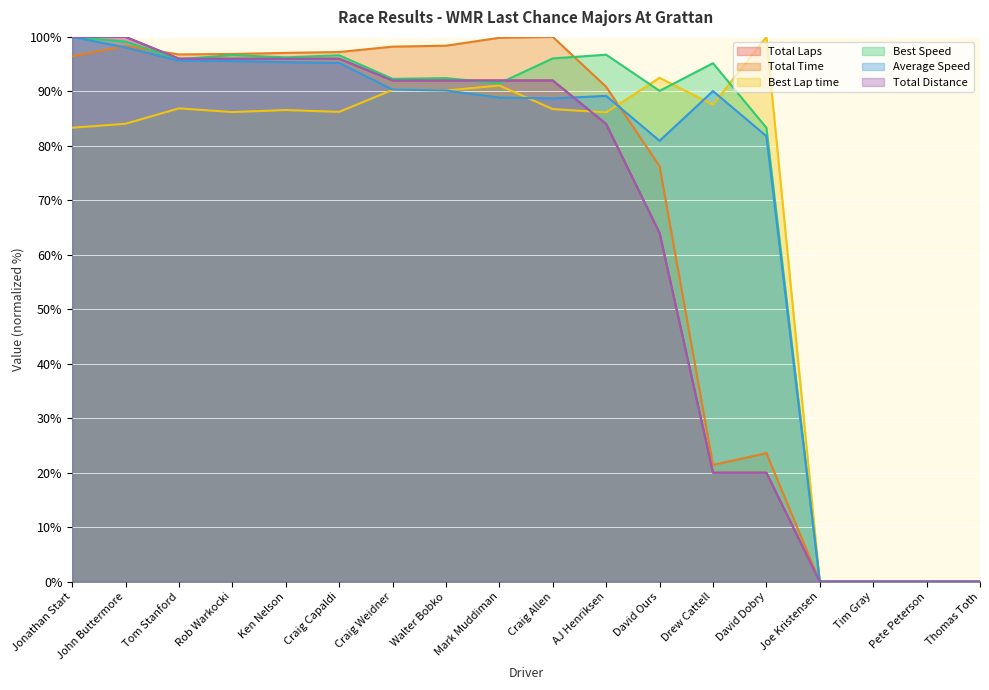

What are all the series names shown in the legend?

Total Laps, Total Time, Best Lap time, Best Speed, Average Speed, Total Distance